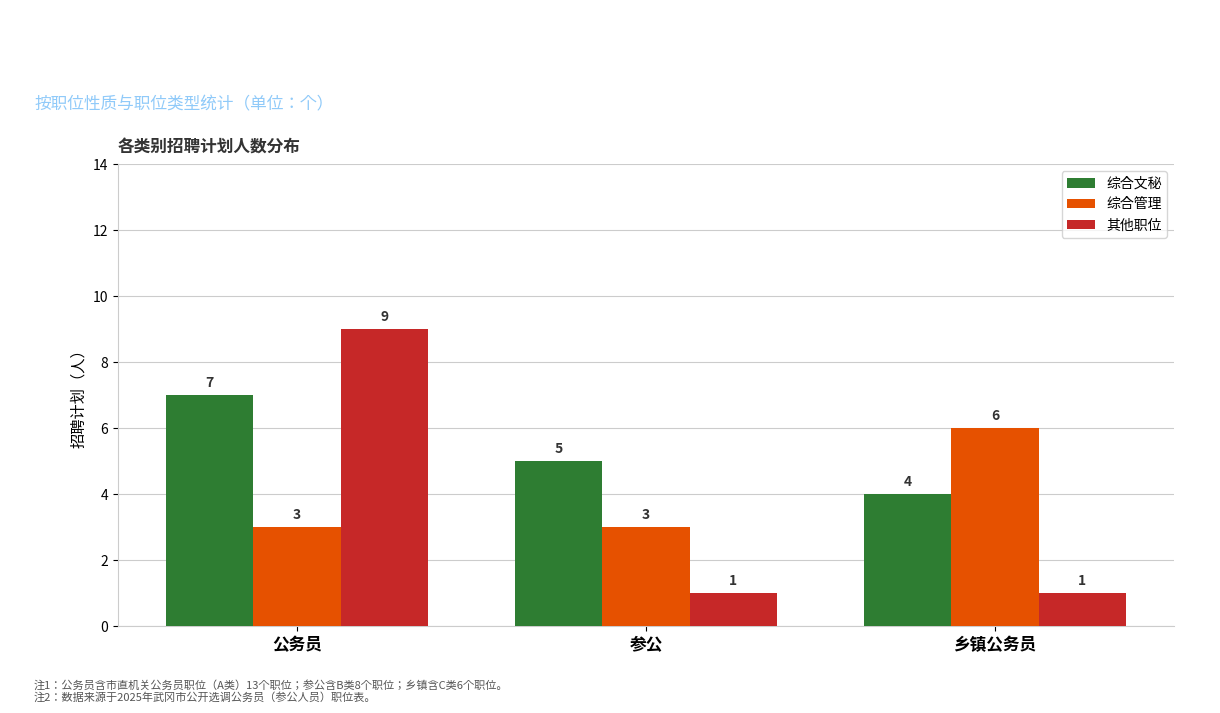

What is the difference between the maximum and minimum values in the 综合文秘 series?

3